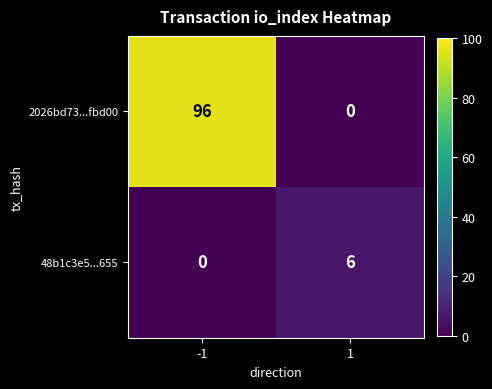

Rank the series at 1 from lowest to highest value.

2026bd73...fbd00, 48b1c3e5...655